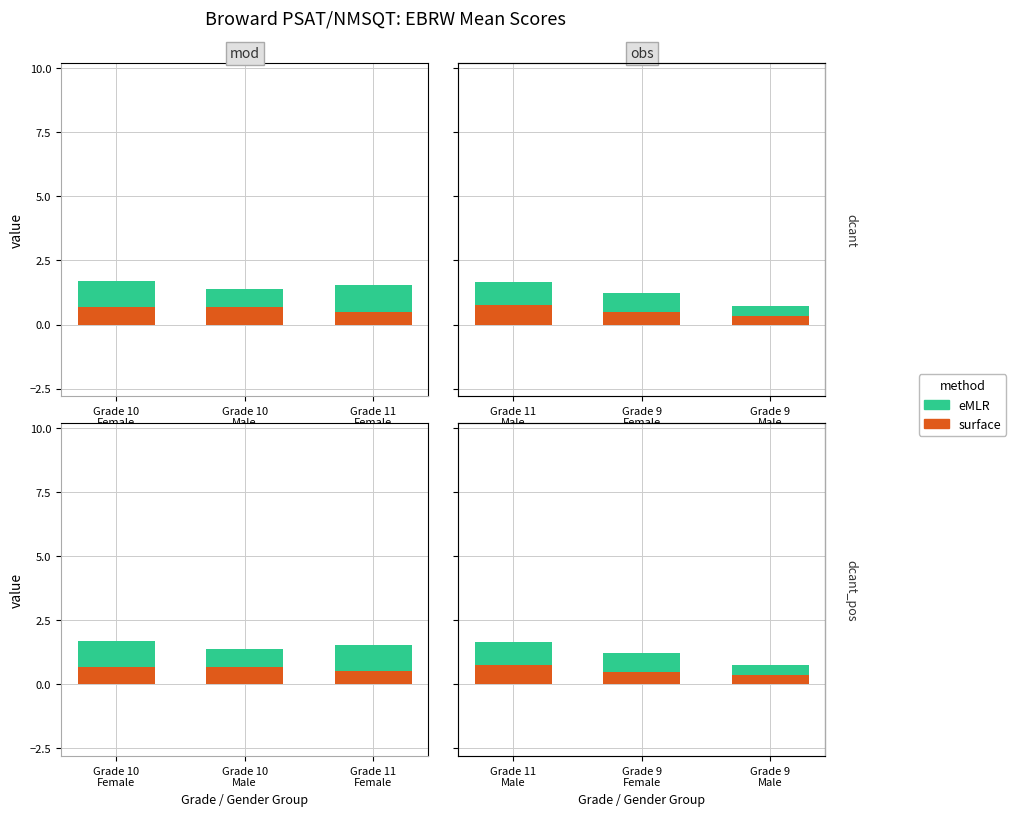

How many distinct data groups are displayed?

2